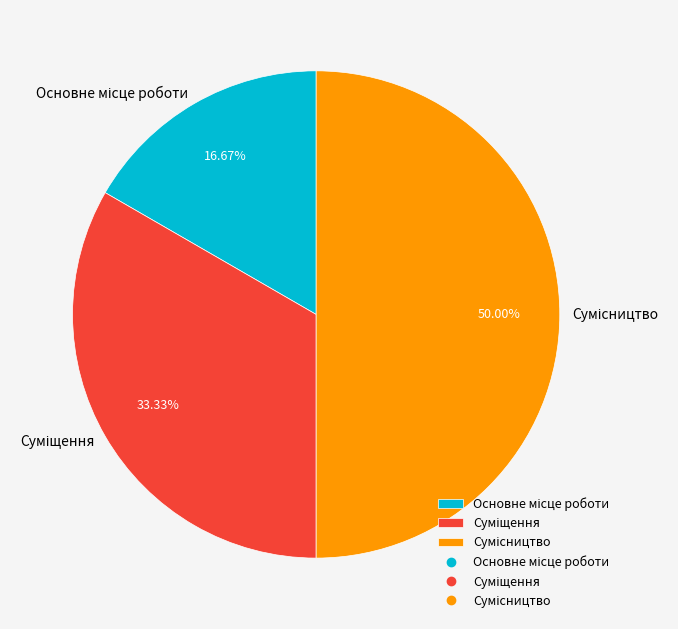

How many slices are in this pie chart?

3